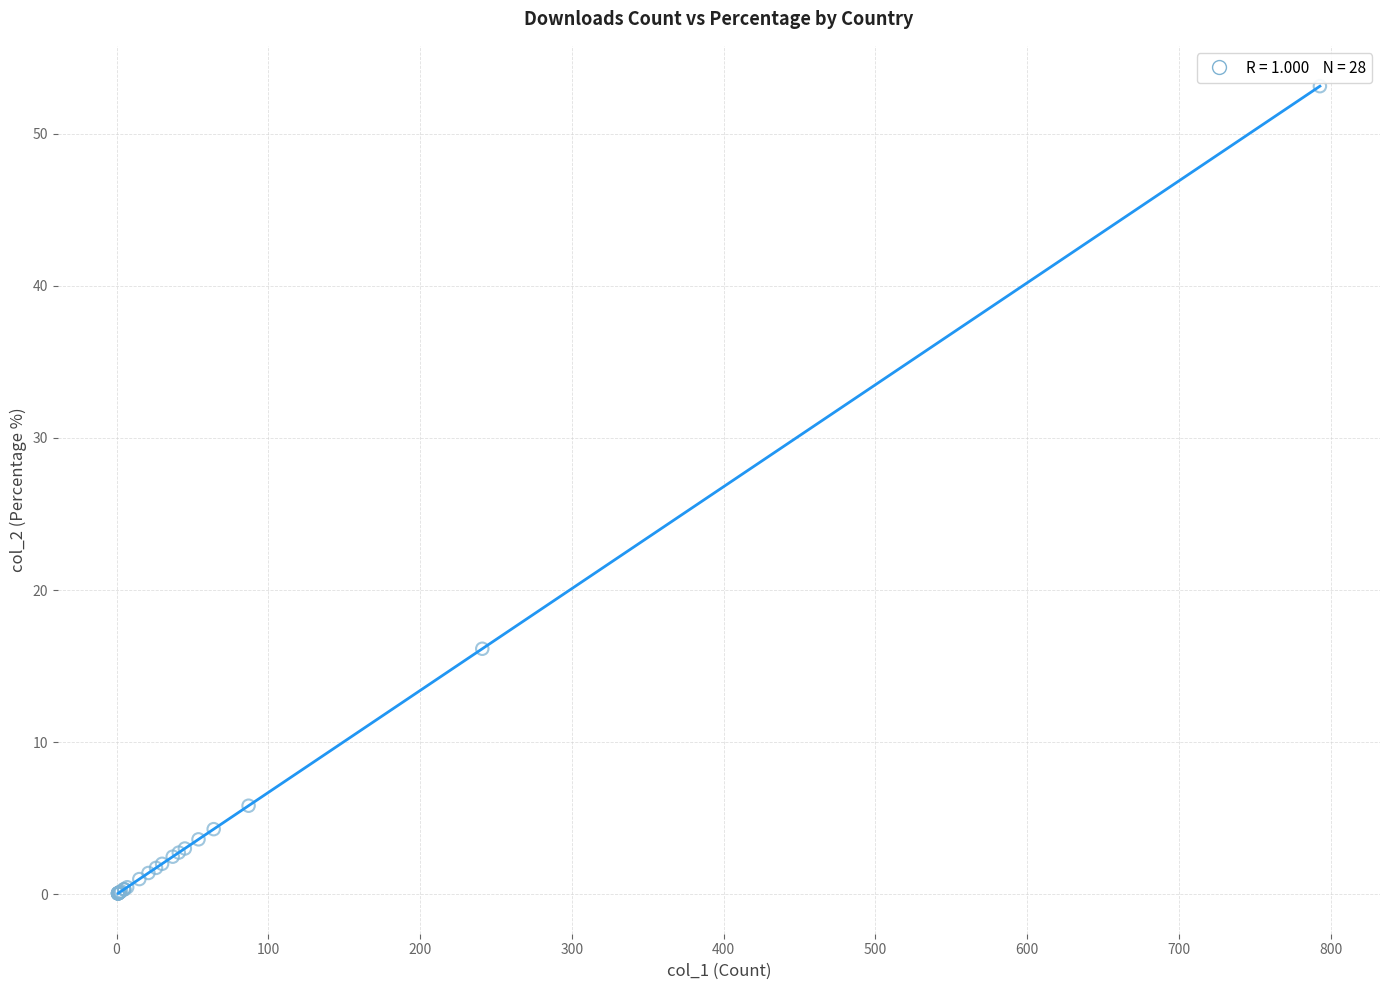

What Y value in the scatter plot is closest to 26?

16.1